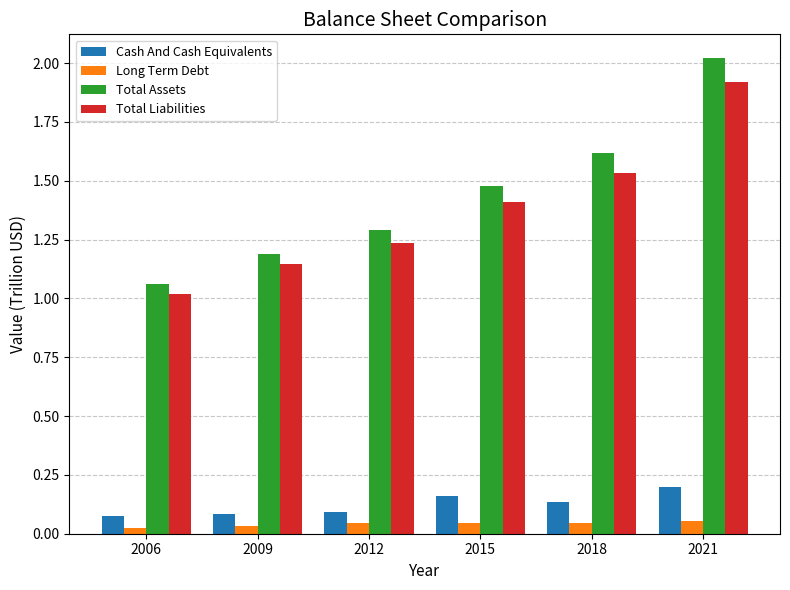

Read the Total Liabilities value at 2015.

1.4